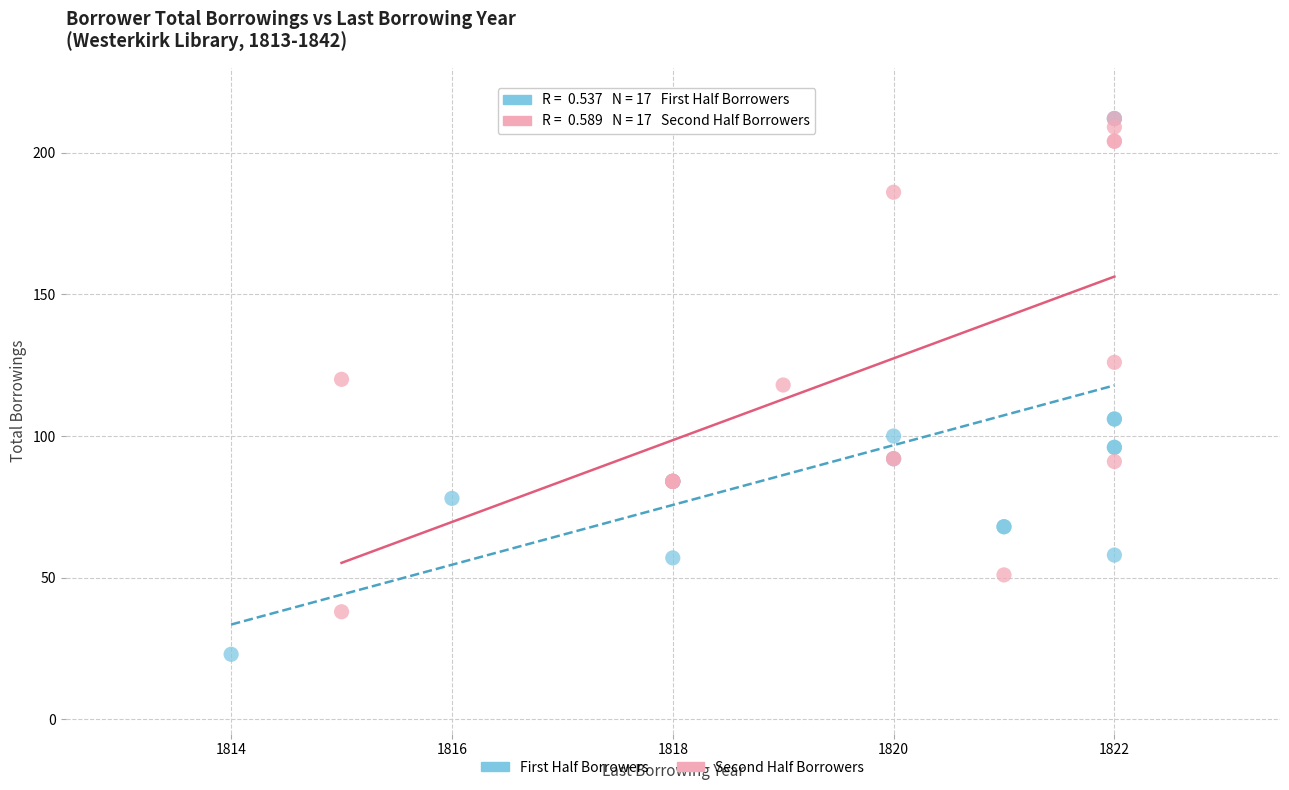

Which series has the largest Y range (max minus min)?

First Half Borrowers